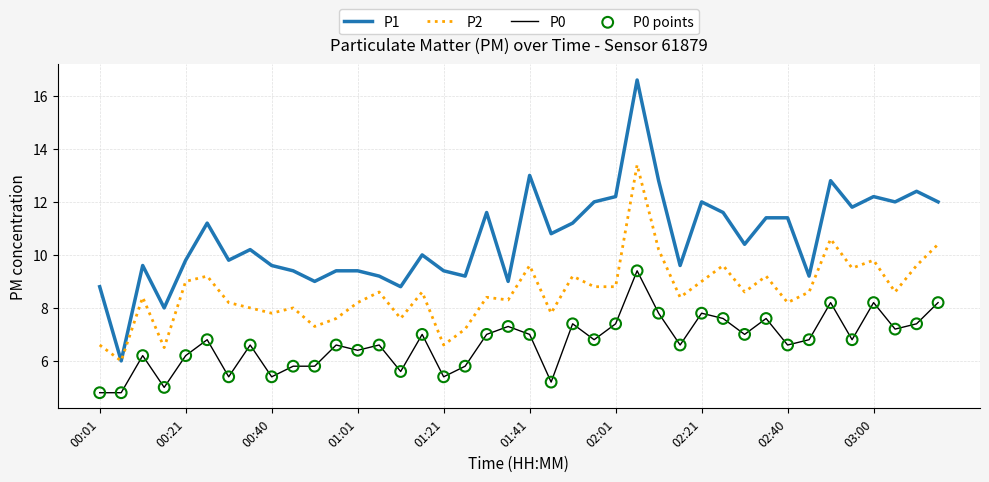

Rank the series by their maximum value, from lowest to highest.

P0, P2, P1